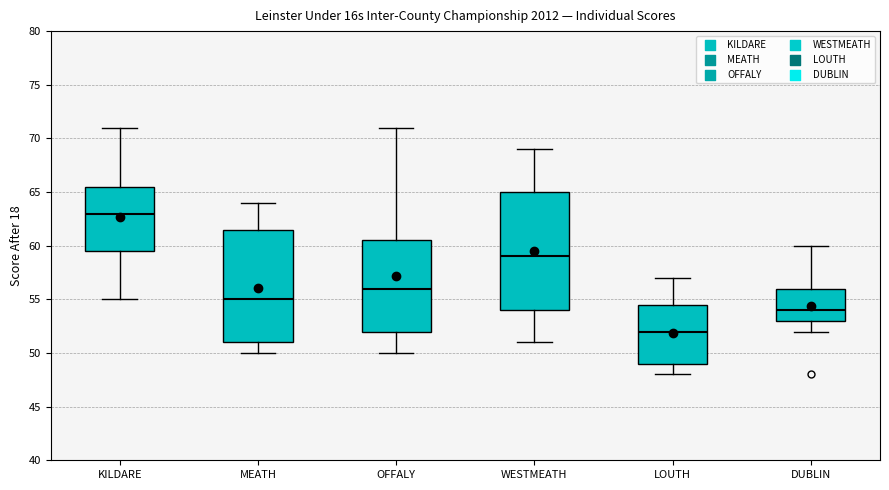

Reading left to right, read every box against the y-axis: the position of its median line, the range the box covers, and the ends of its whiskers. The values are not printed on the chart, so give them approximately, as read against the axis.

KILDARE: median 63.0, box 59.5 to 65.5, whiskers 55.0 to 71.0
MEATH: median 55.0, box 51.0 to 61.5, whiskers 50.0 to 64.0
OFFALY: median 56.0, box 52.0 to 60.5, whiskers 50.0 to 71.0
WESTMEATH: median 59.0, box 54.0 to 65.0, whiskers 51.0 to 69.0
LOUTH: median 52.0, box 49.0 to 54.5, whiskers 48.0 to 57.0
DUBLIN: median 54.0, box 53.0 to 56.0, whiskers 52.0 to 60.0